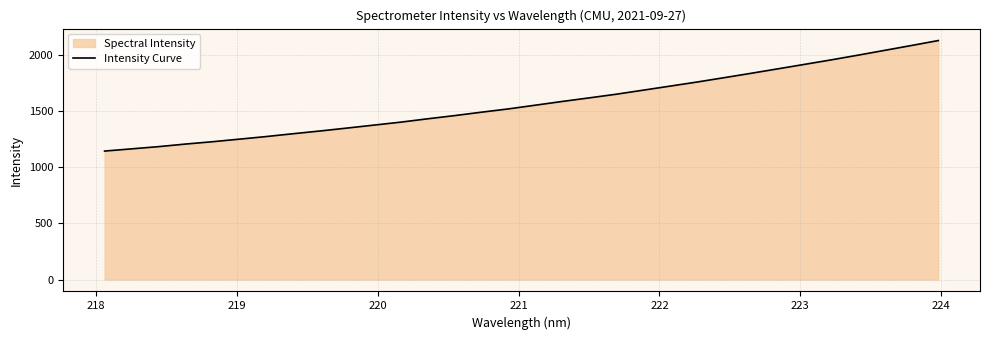

What is the maximum value shown in the chart?

2126.5